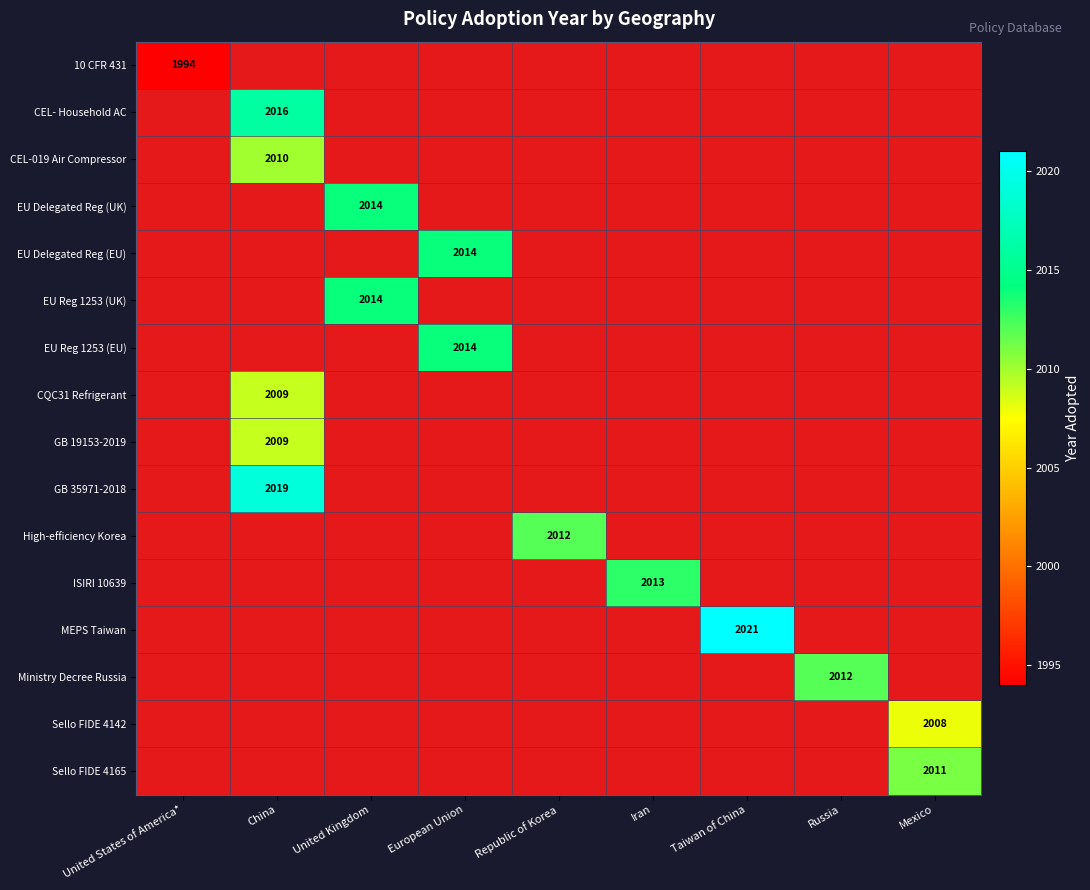

At how many categories does at least one series exceed 523?

9